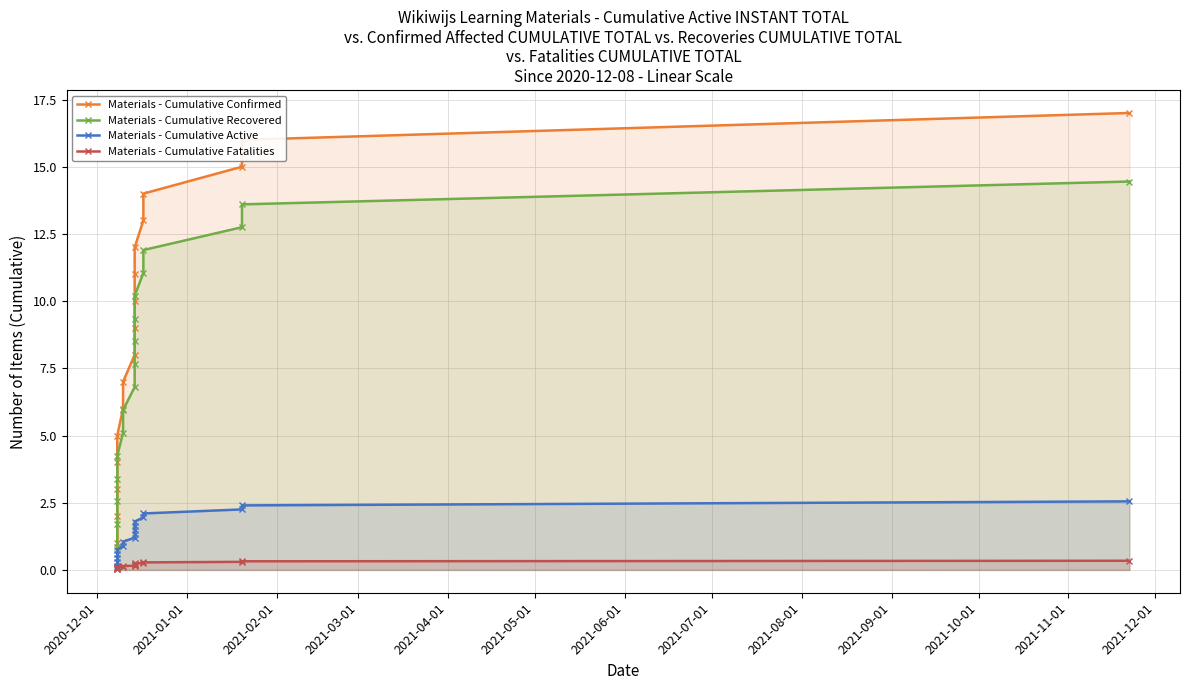

True or false: Materials - Cumulative Recovered has more than 2 points higher than both neighbors.

False